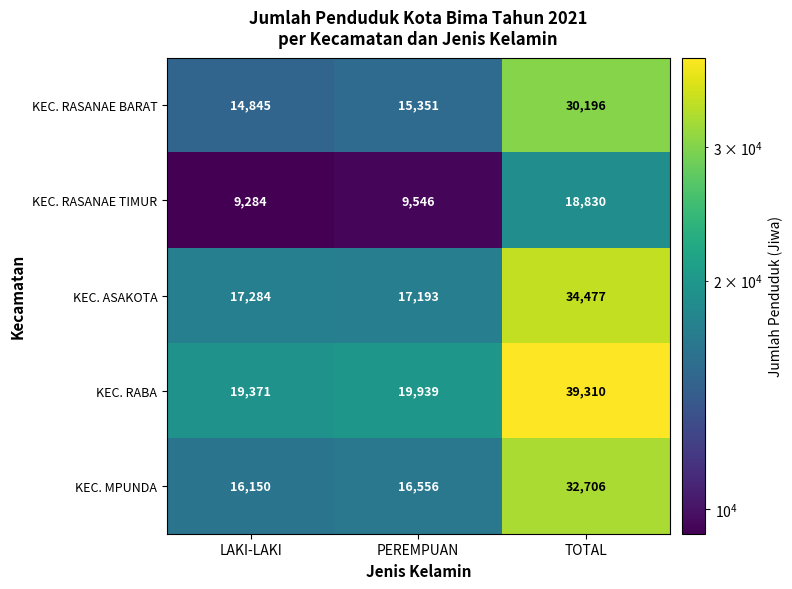

What is the greatest value displayed?

39310